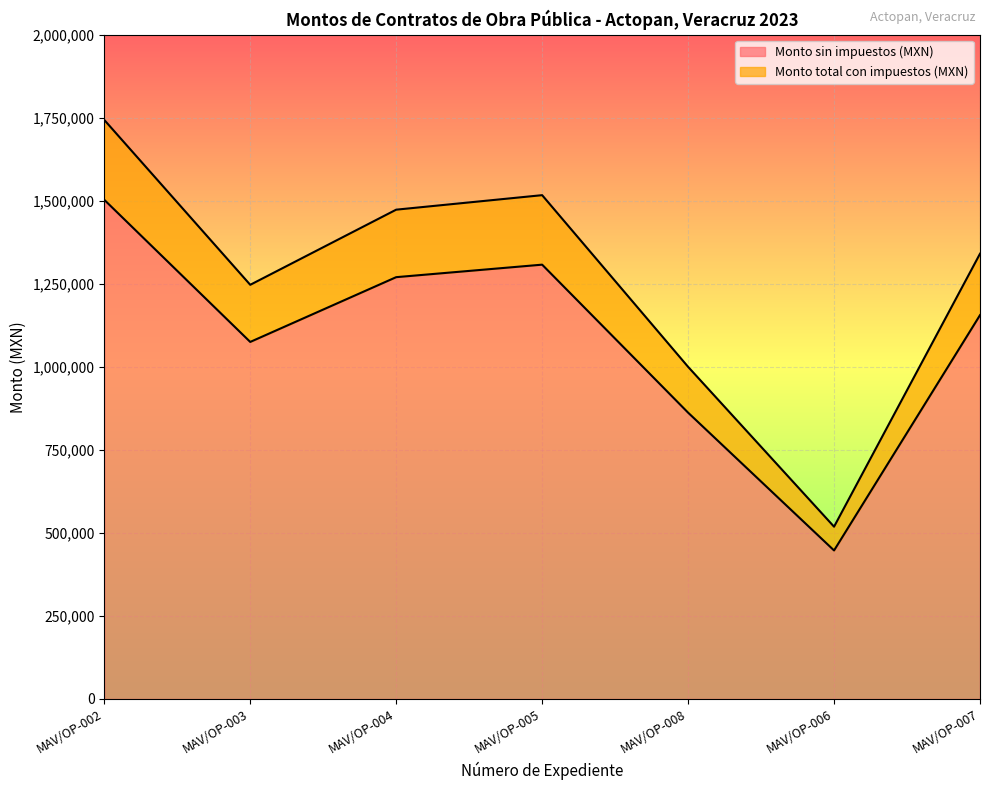

At how many categories does at least one series exceed 1408411?

3